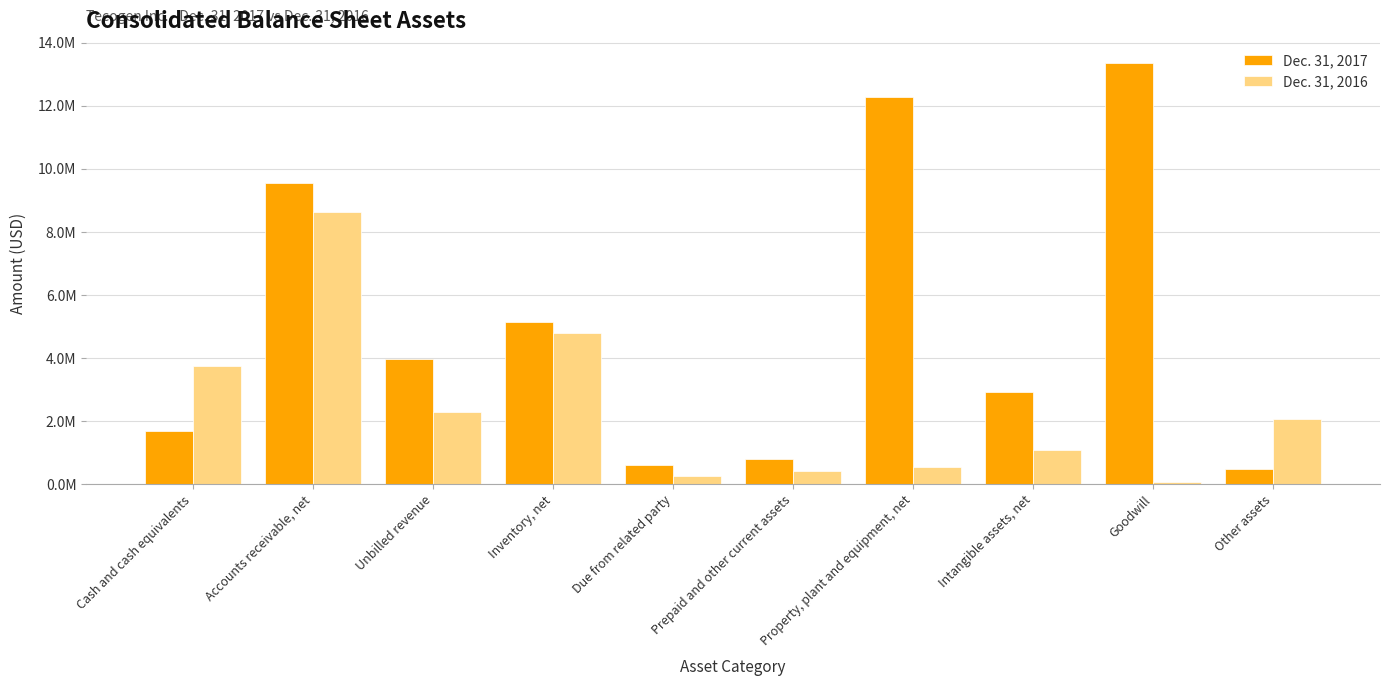

What are all the series names shown in the legend?

Dec. 31, 2017, Dec. 31, 2016